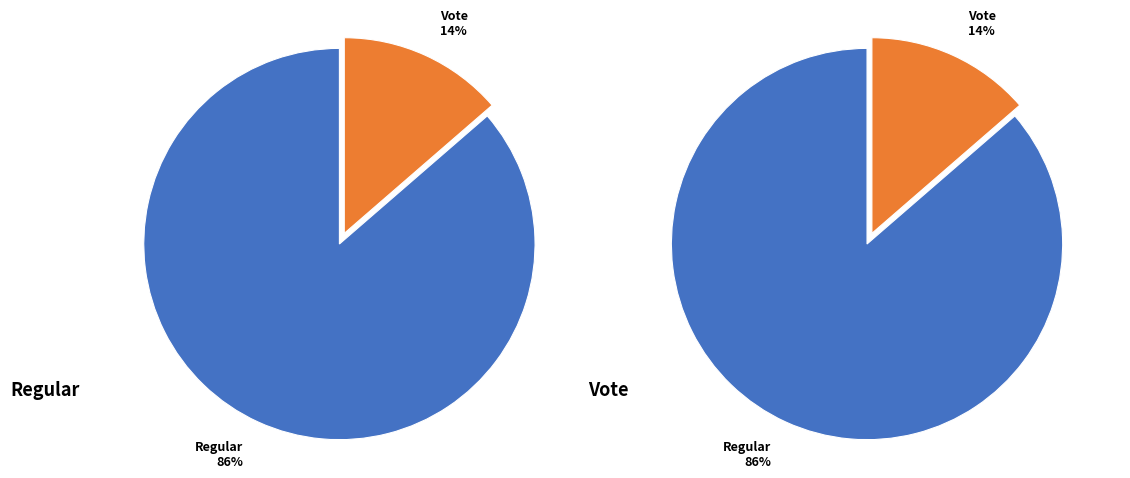

What percentage is the Vote (io_index=3) slice, to the nearest percent?

14%